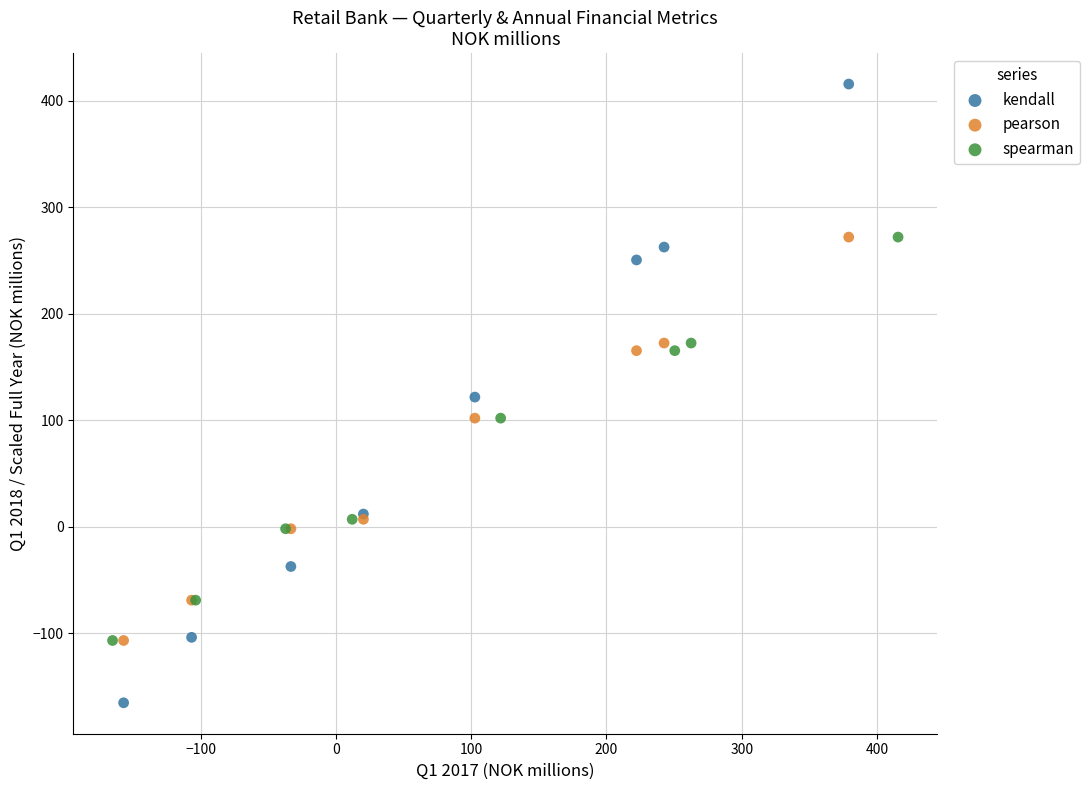

Which series contains the highest Y value?

kendall